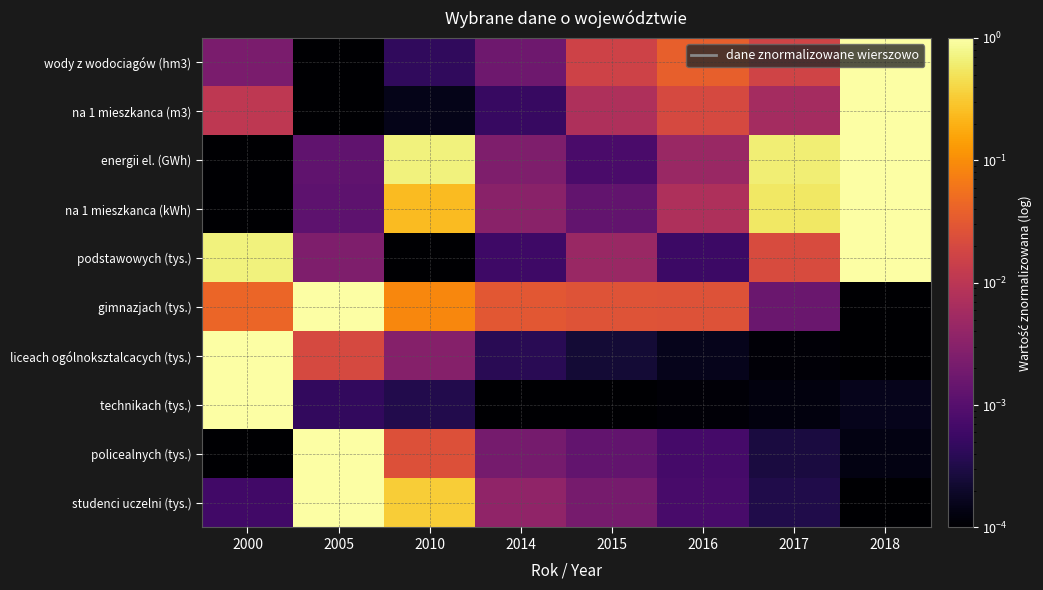

At 2017, list the series in order from largest to smallest.

energii el. (GWh), na 1 mieszkanca (kWh), podstawowych (tys.), wody z wodociagów (hm3), na 1 mieszkanca (m3), gimnazjach (tys.), studenci uczelni (tys.), policealnych (tys.), technikach (tys.), liceach ogólnoksztalcacych (tys.)